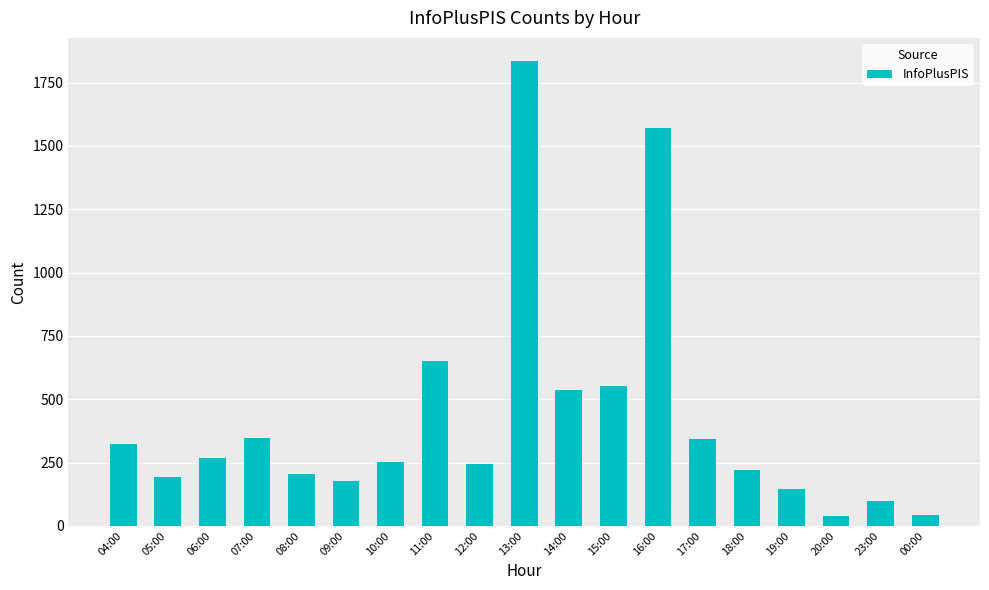

How many data points are less than 252?

9